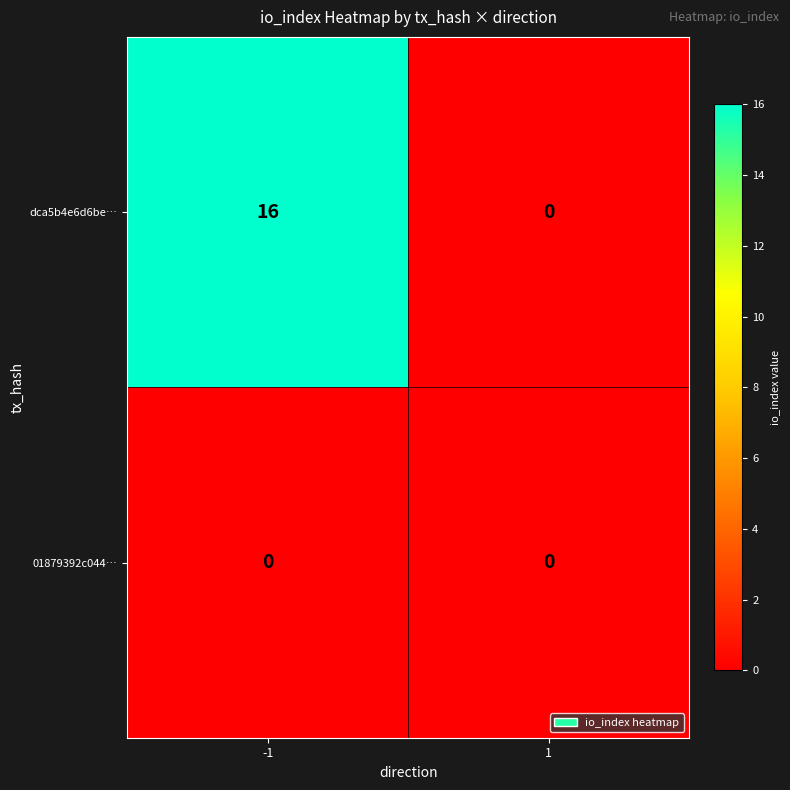

List the series in order of their overall mean, highest first.

dca5b4e6d6be…, 01879392c044…